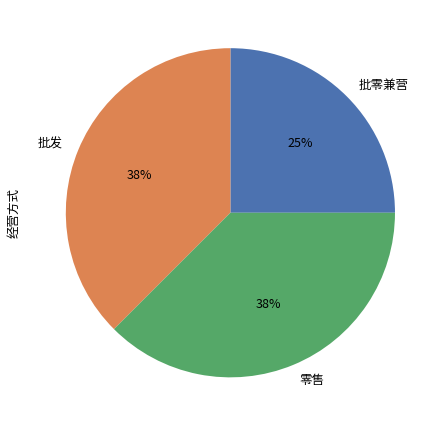

What is the smallest slice in the pie chart?

批零兼营